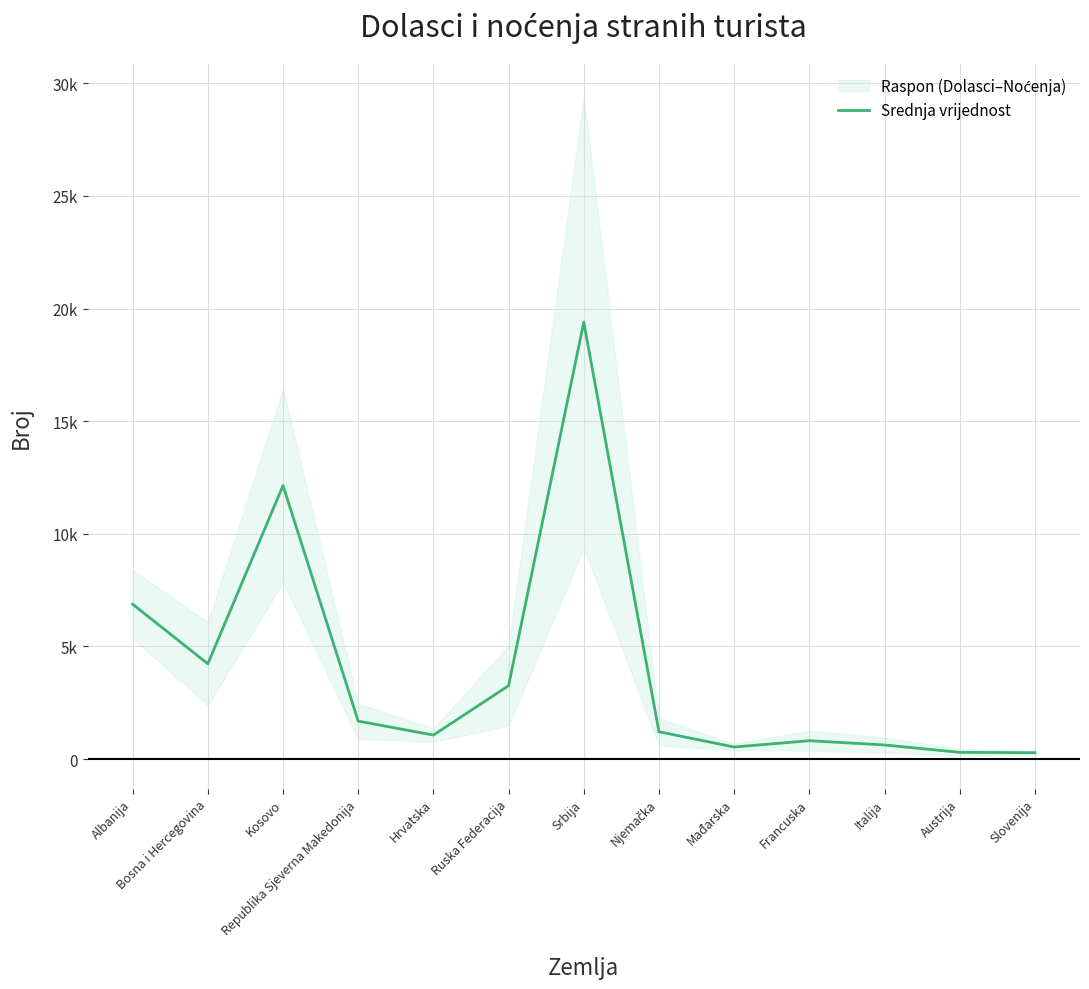

How many points are lower than both their immediate neighbors (excluding endpoints)?

3